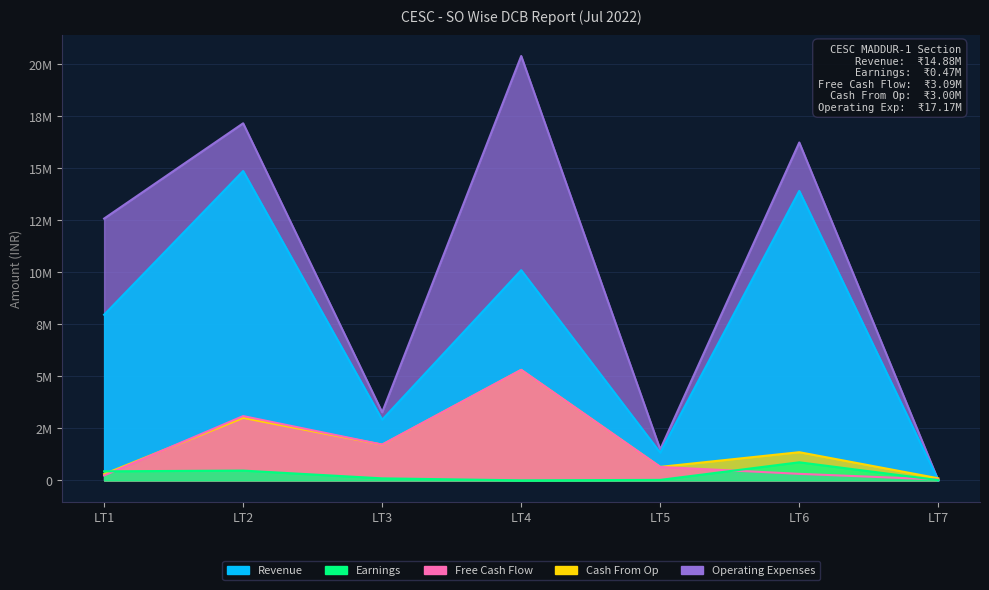

At which category is the sum across all series the highest?

LT4